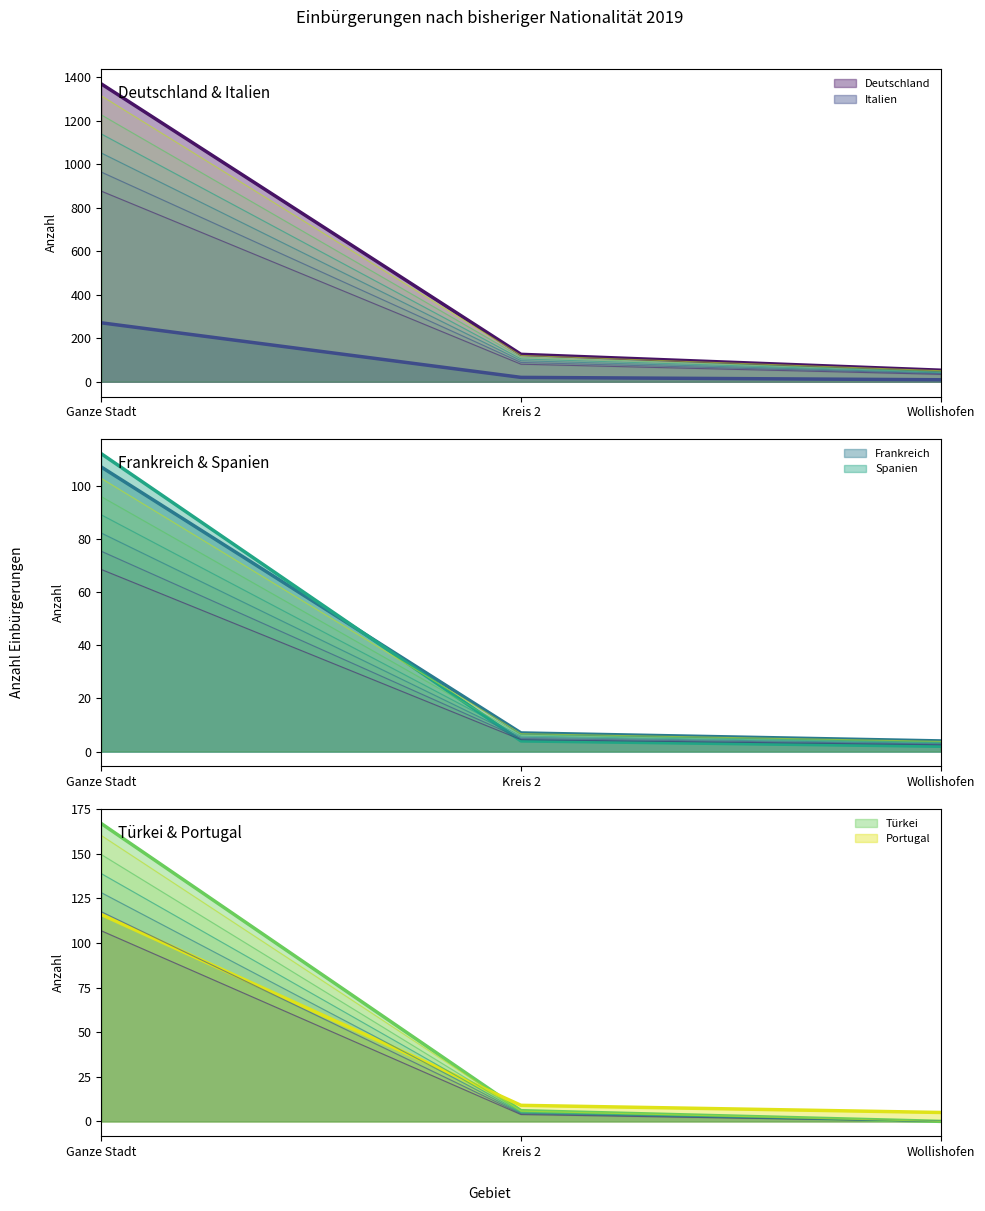

Between Kreis 2 and Wollishofen, which series saw the biggest shift?

Deutschland